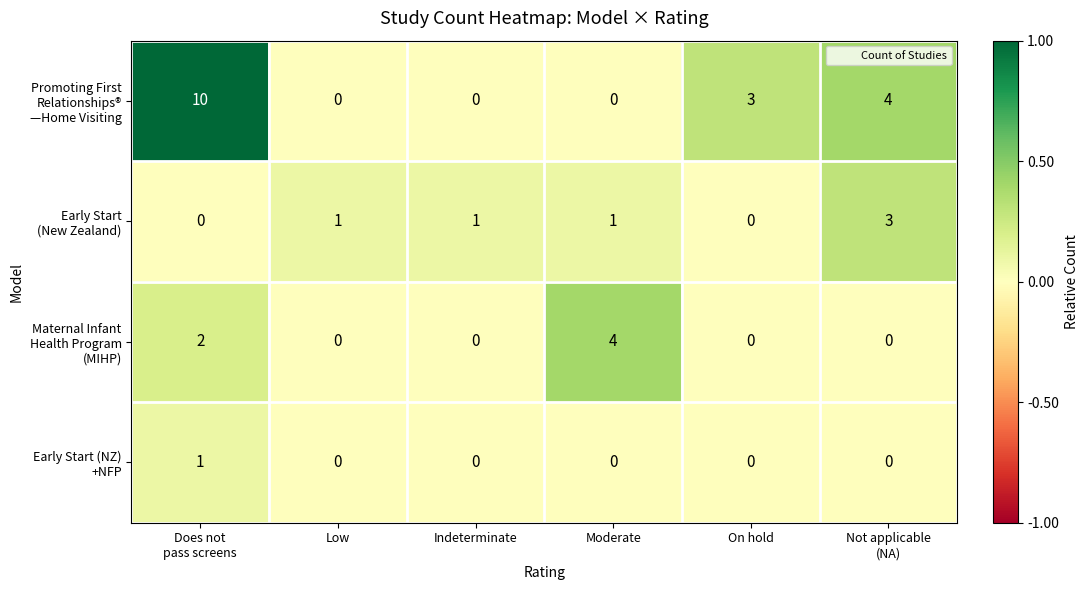

Count the number of categories in the chart.

6